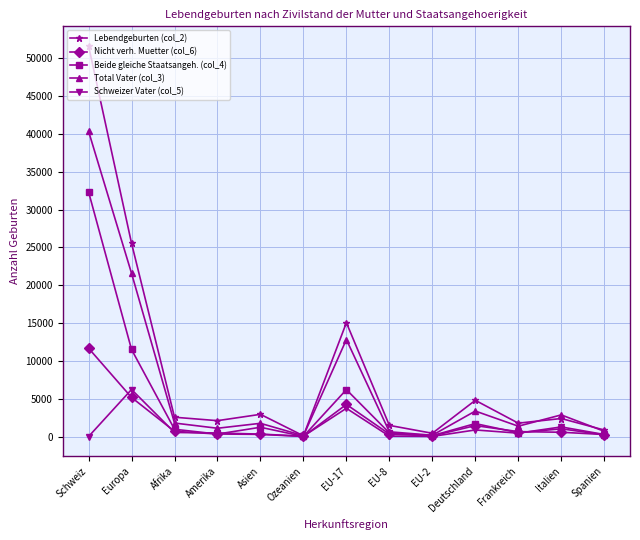

What is the difference between the maximum and minimum values in the Beide gleiche Staatsangeh. (col_4) series?

32316